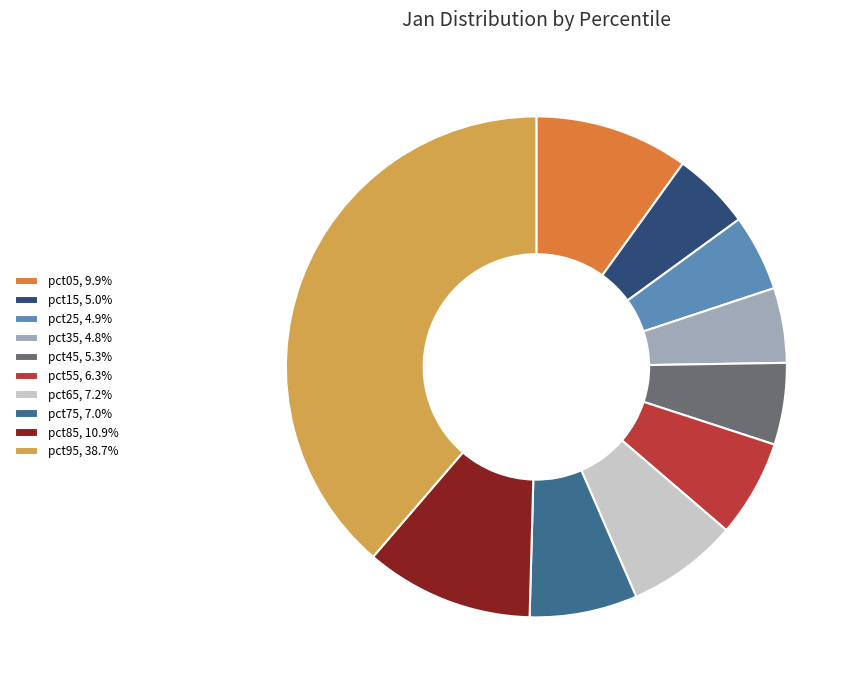

True or false: pct55 accounts for 14% of the total.

False